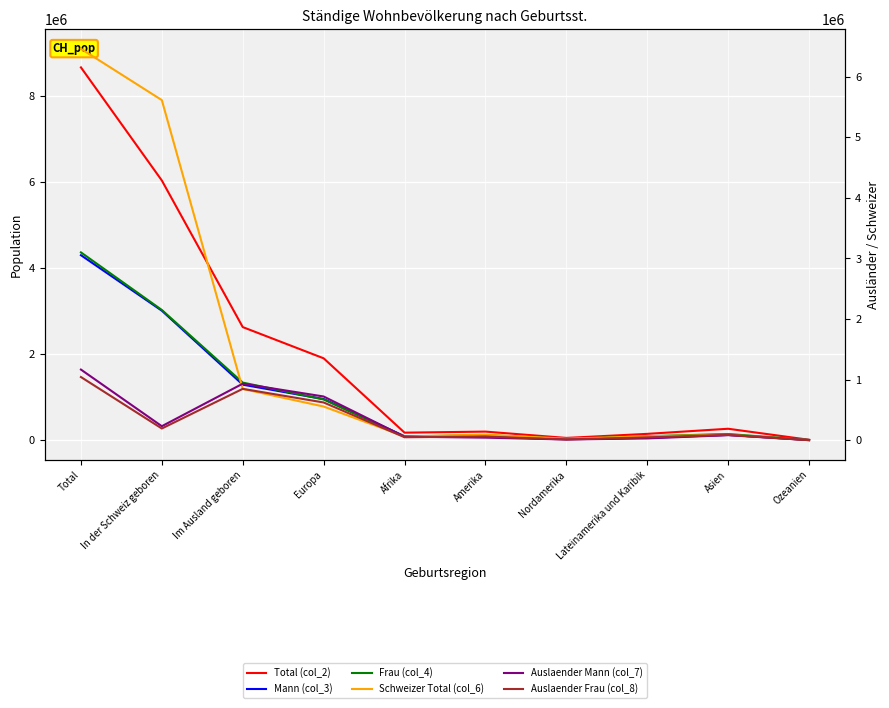

True or false: Total (col_2) has a value of 1904181 at Europa.

True